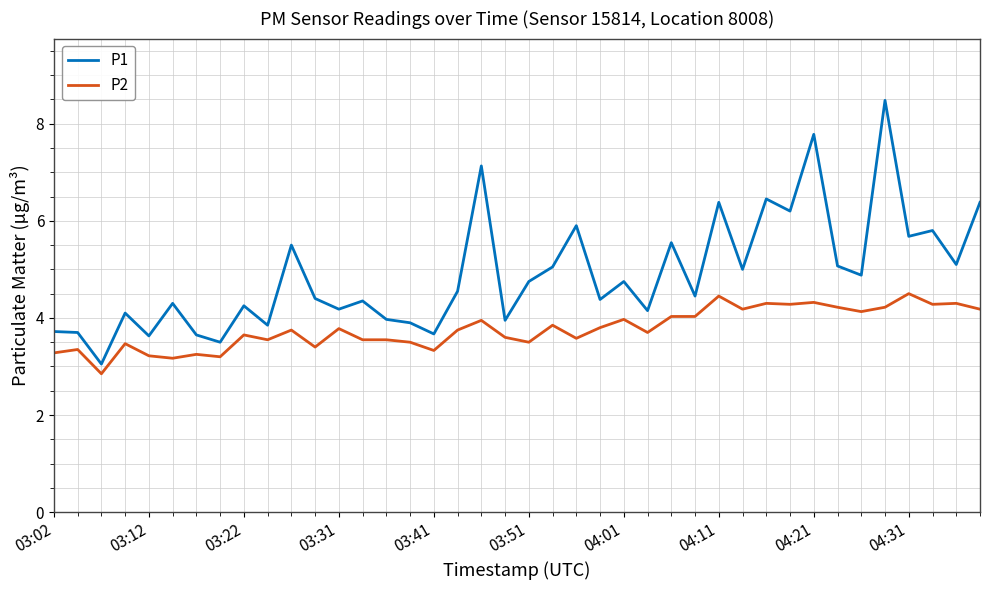

Which series has the largest range (max minus min)?

P1